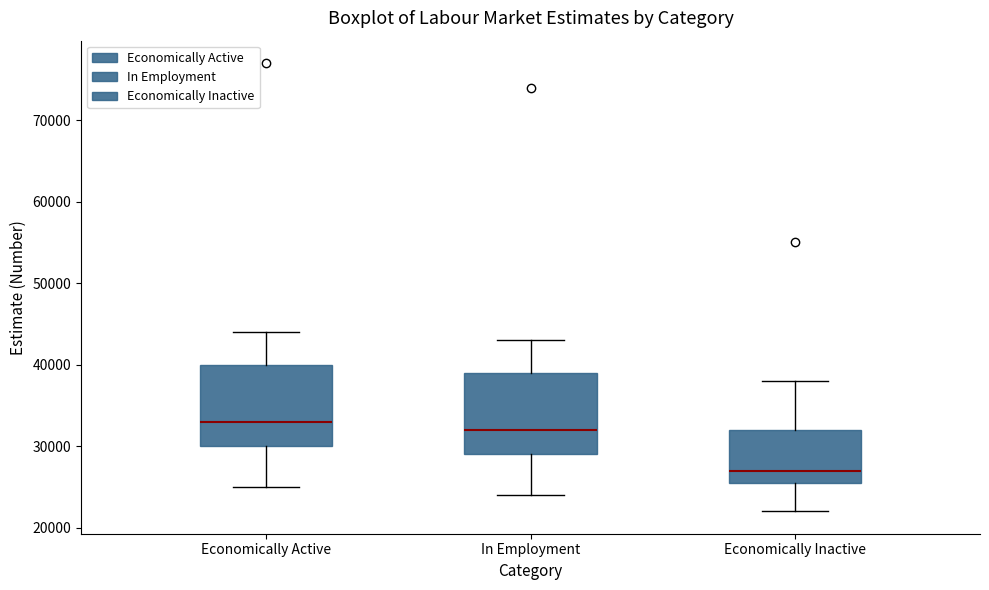

Reading left to right, transcribe this box plot: for each box, give where its median line is, the range the box spans, and where its two whiskers end, as read against the y-axis. The values are not printed on the chart, so give them approximately, as read against the axis.

Economically Active: median 33000, box 30000 to 40000, whiskers 25000 to 44000
In Employment: median 32000, box 29000 to 39000, whiskers 24000 to 43000
Economically Inactive: median 27000, box 26000 to 32000, whiskers 22000 to 38000